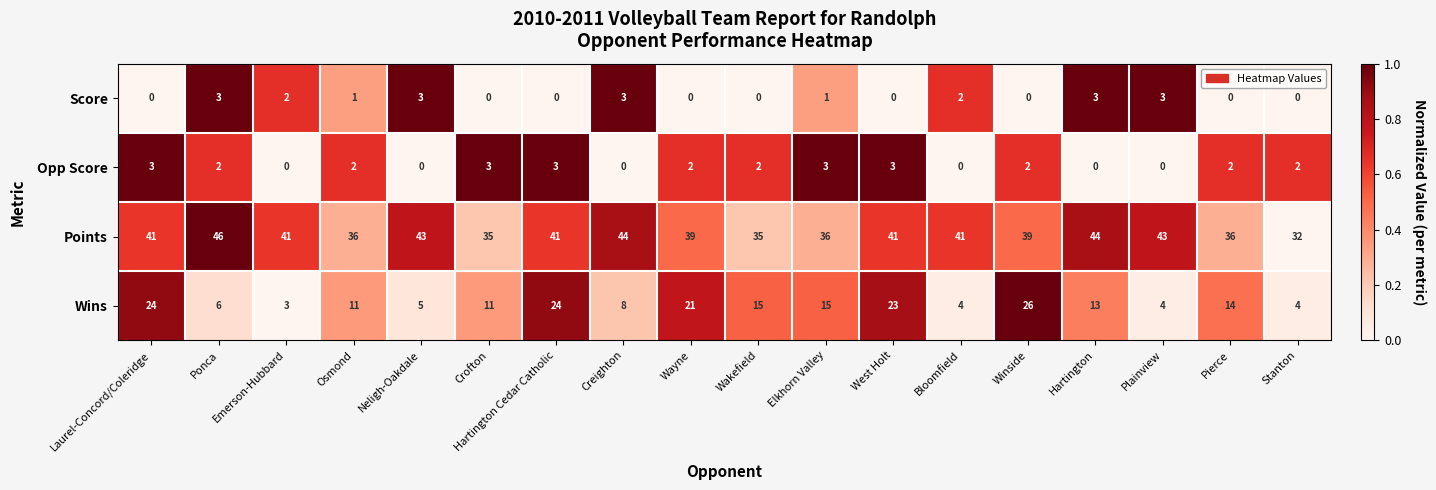

True or false: Wins has a value of 15 at Elkhorn Valley.

True